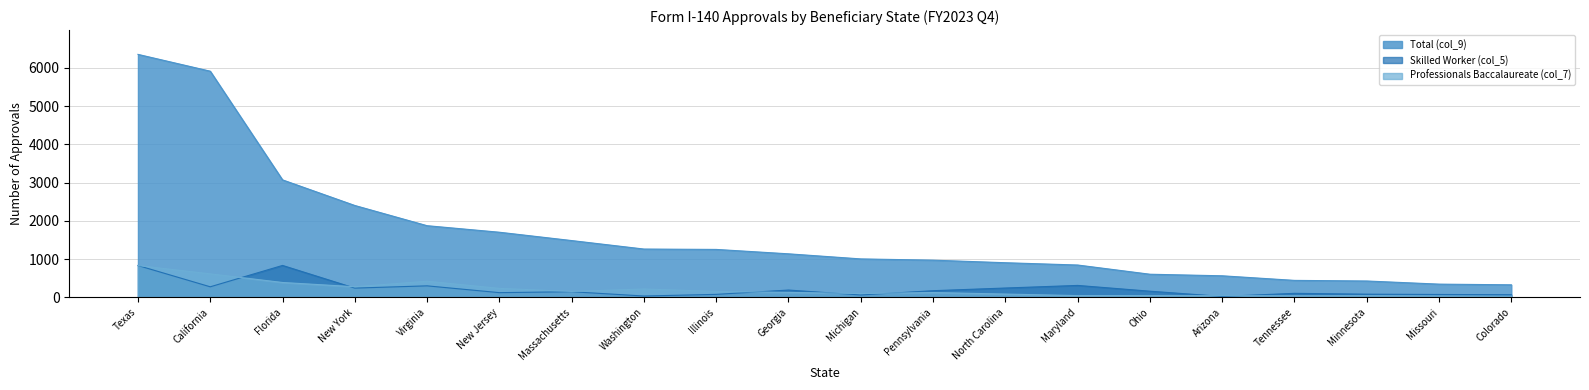

True or false: Total (col_9) and Skilled Worker (col_5) intersect in this chart.

False